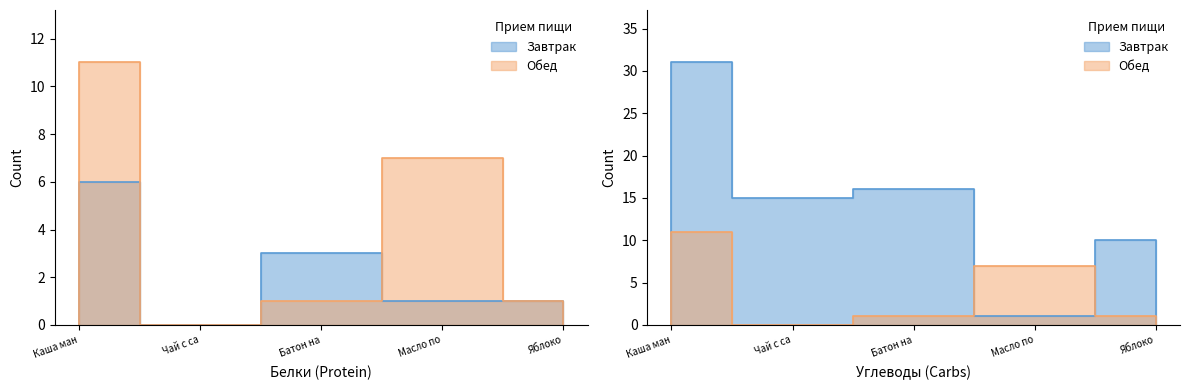

Which series has the widest spread of values?

Завтрак (Углеводы)